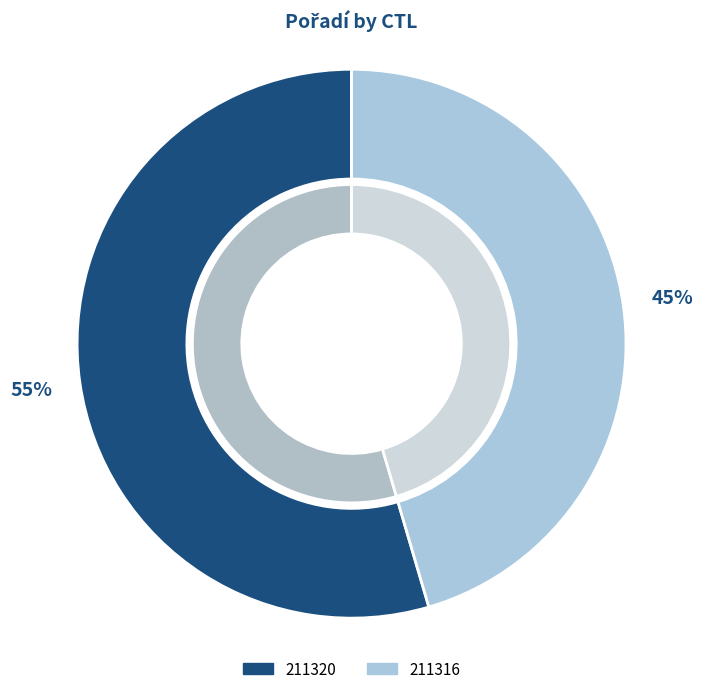

How many segments does this pie chart have?

2